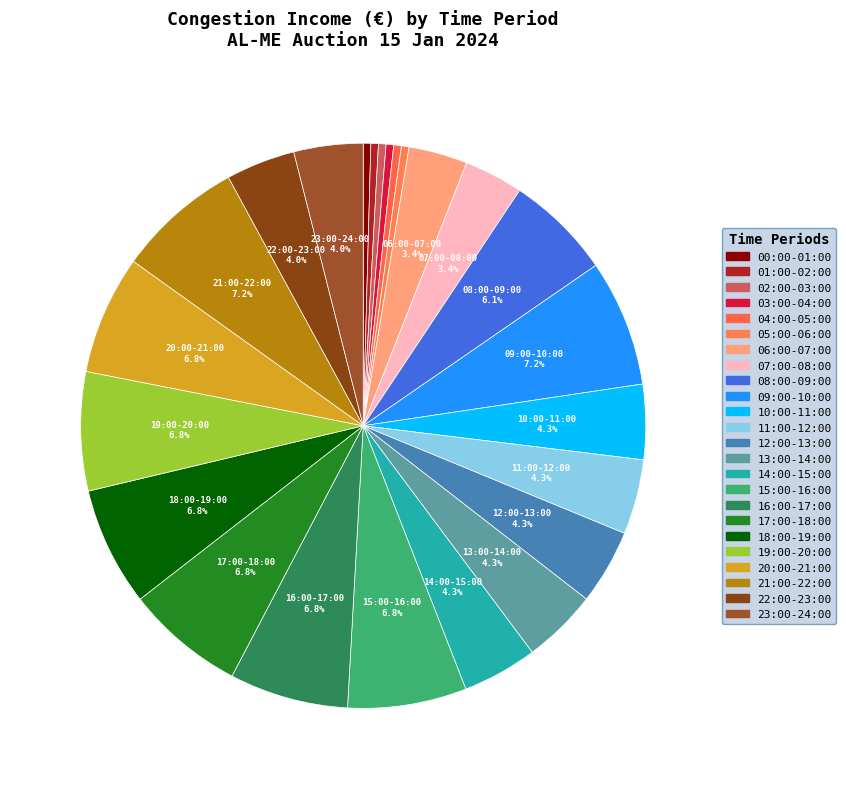

Which slice is the largest?

09:00-10:00